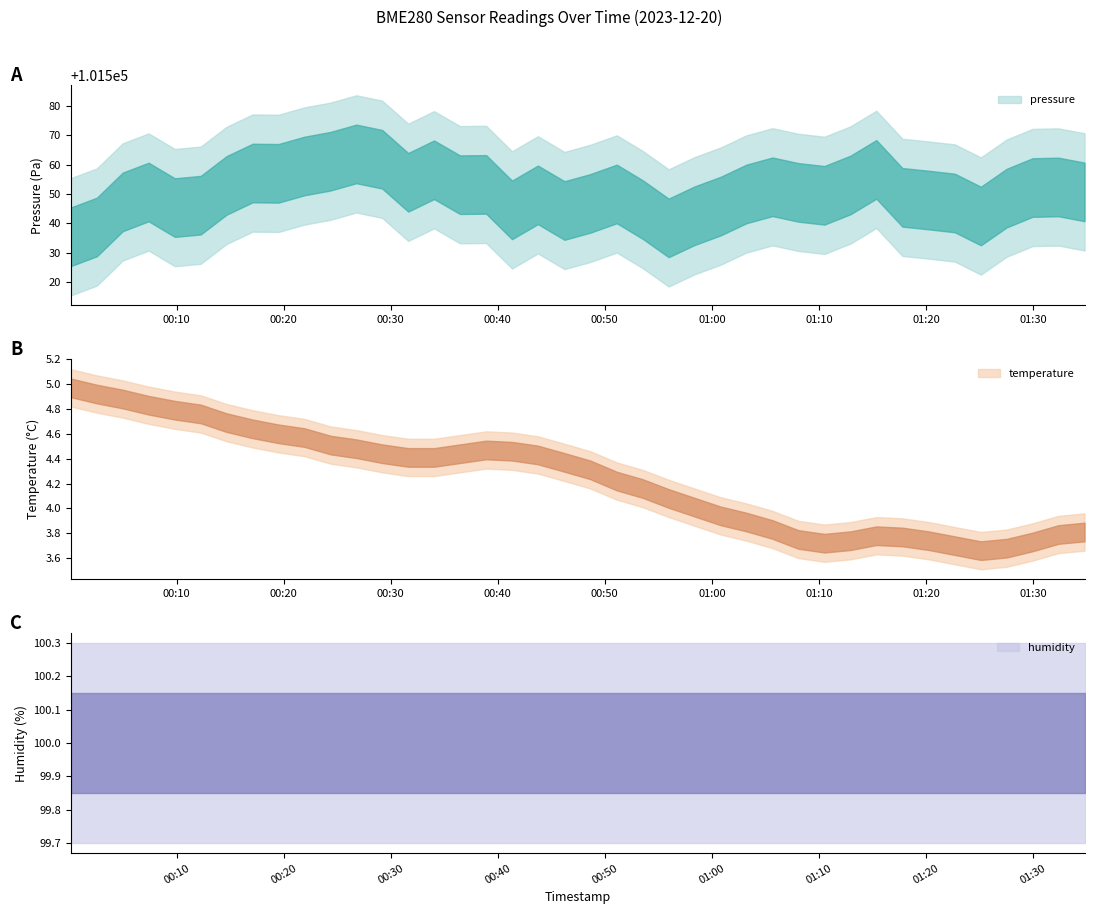

Where does the pressure series first go above 101550?

2023-12-20T00:07:23